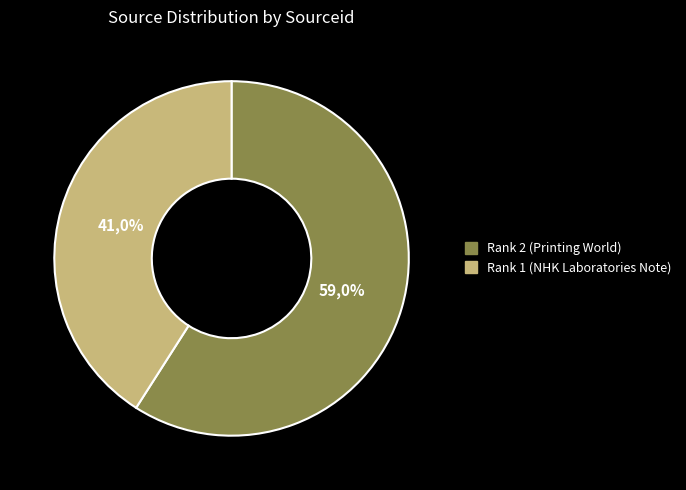

What percentage is the Rank 1 (NHK Laboratories Note) slice, to the nearest percent?

41%